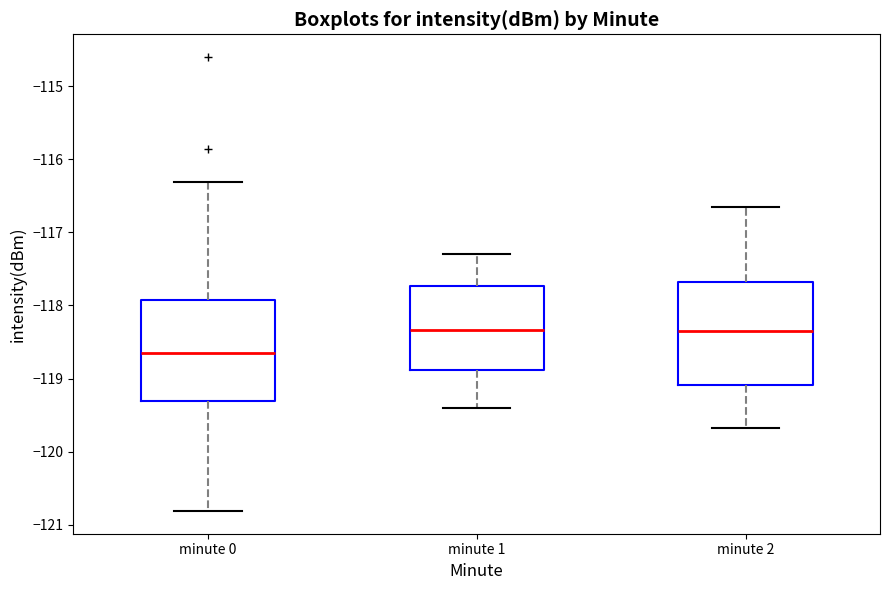

Where is the upper edge of the box for minute 2 on the y-axis? The values are not printed on the chart, so give them approximately, as read against the axis.

-117.7